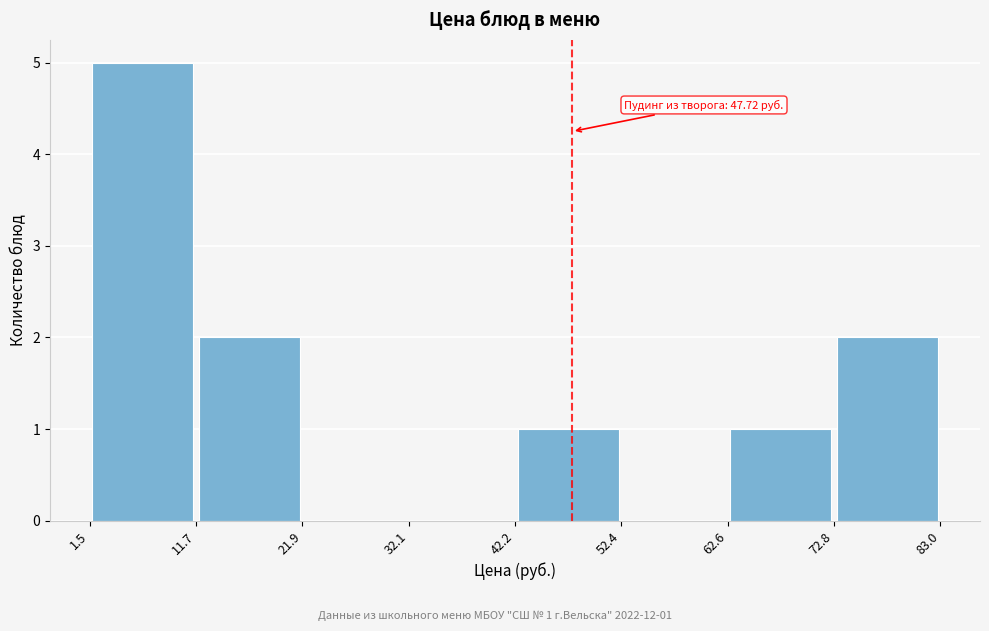

Over which range of the x-axis is the bar tallest?

1.5 to 11.7